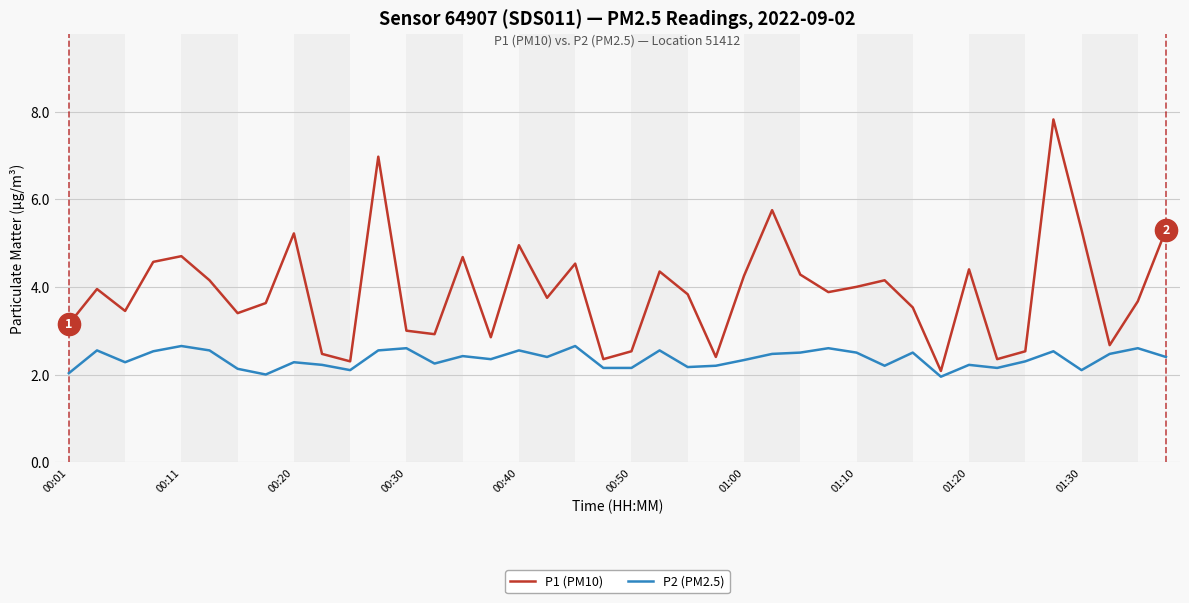

Which series has the widest spread of values?

P1 (PM10)